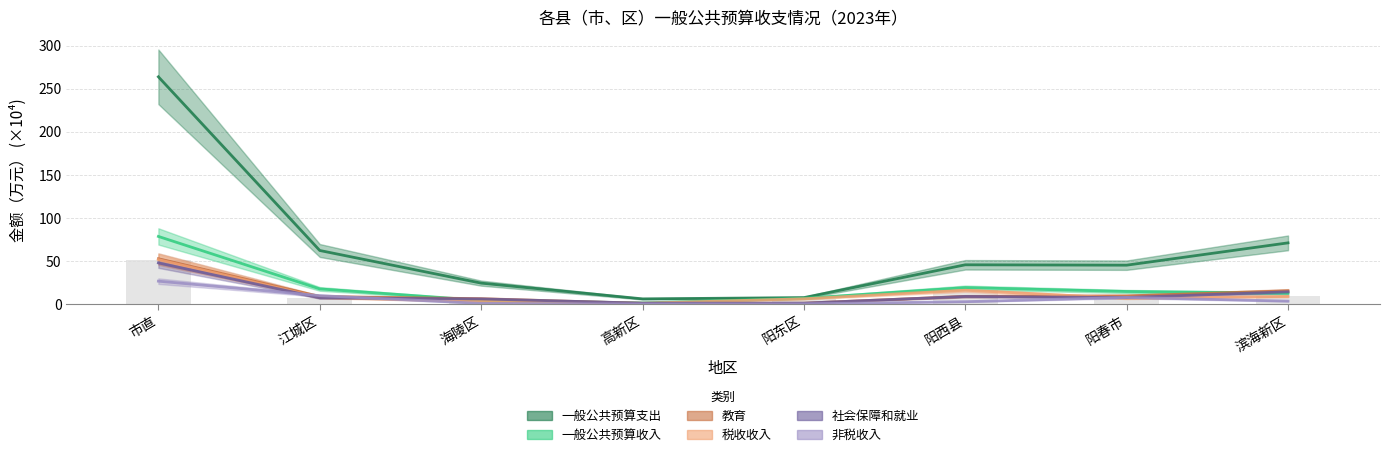

What is the total value across all series at 海陵区?

46.7